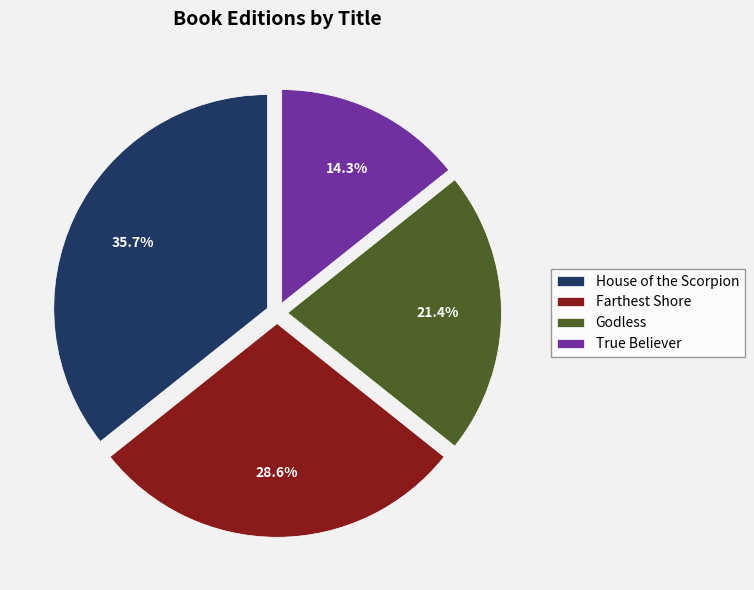

To the nearest percent, what portion does True Believer represent?

14%